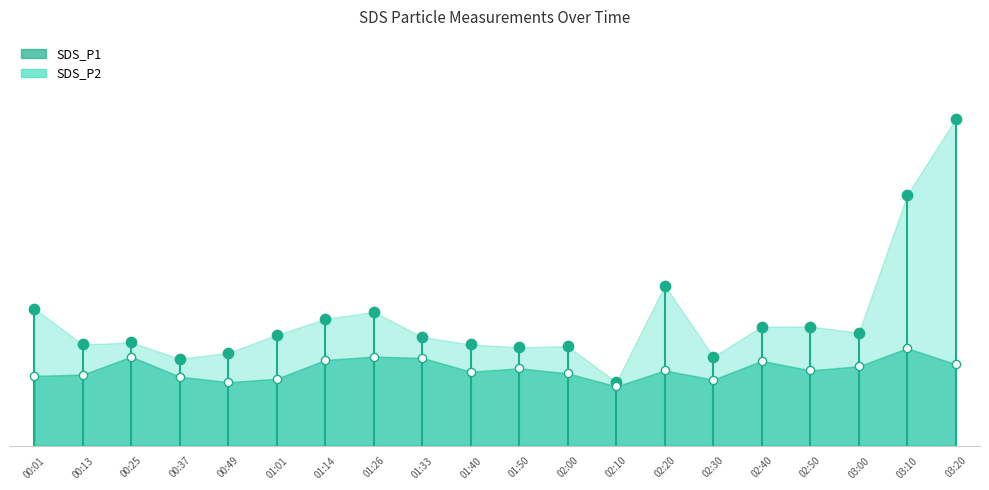

What is the total value across all series at 00:37?

3.7